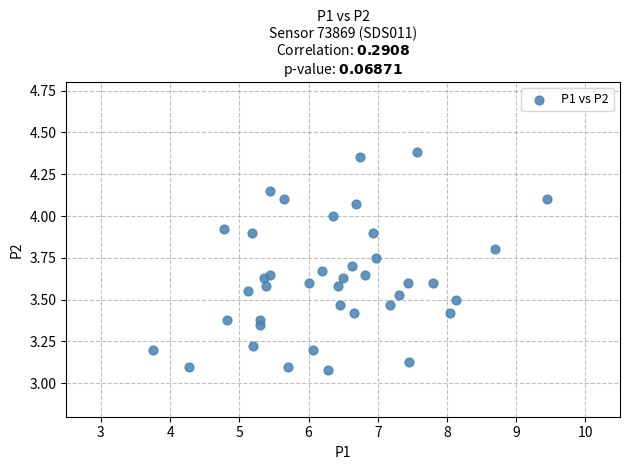

What is the range of Y values (max minus min)?

1.3